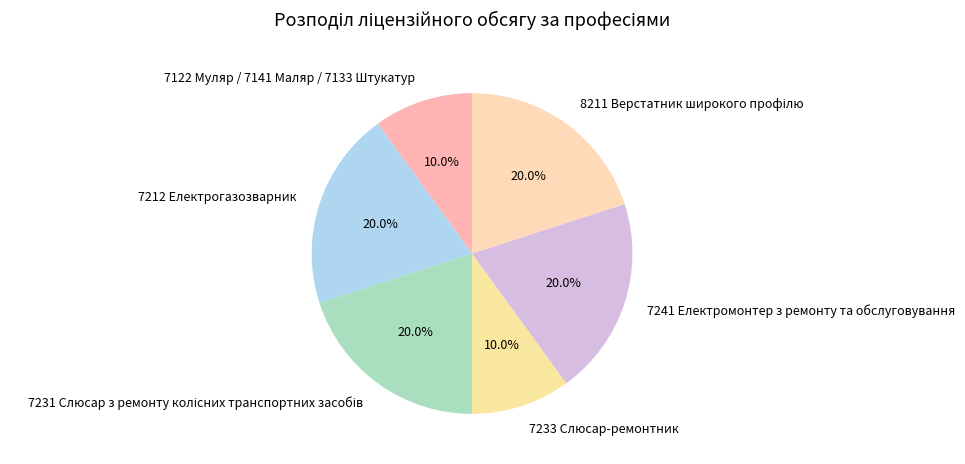

To the nearest percent, what is the average slice percentage?

17%